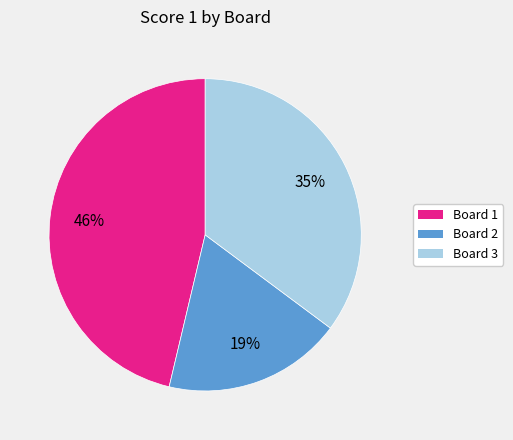

To the nearest percent, what portion does Board 1 represent?

46%